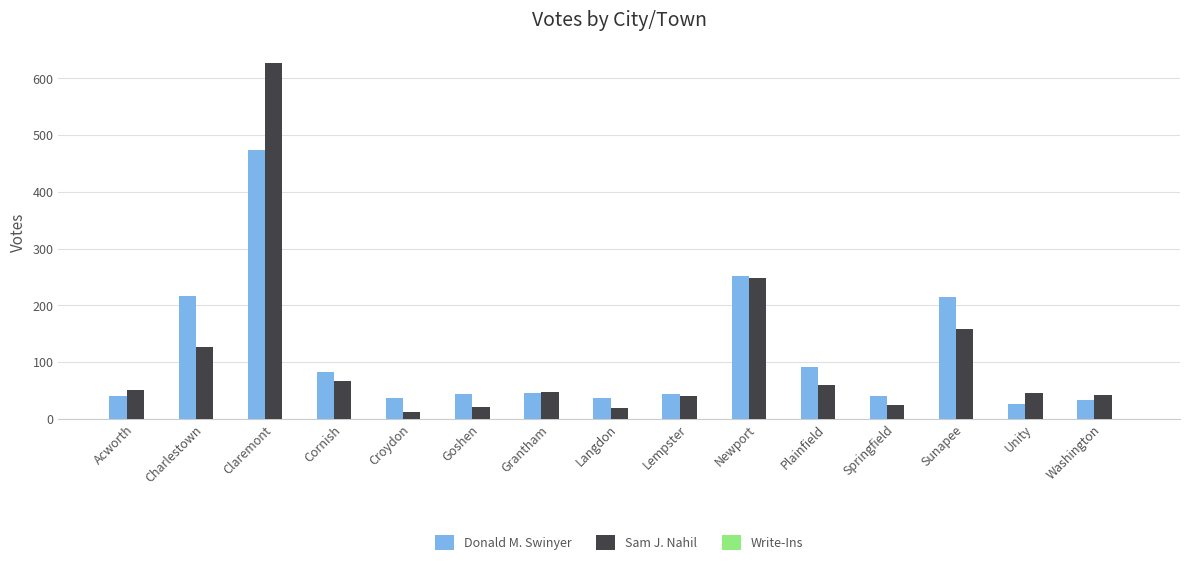

What is the total value across all series at Cornish?

149